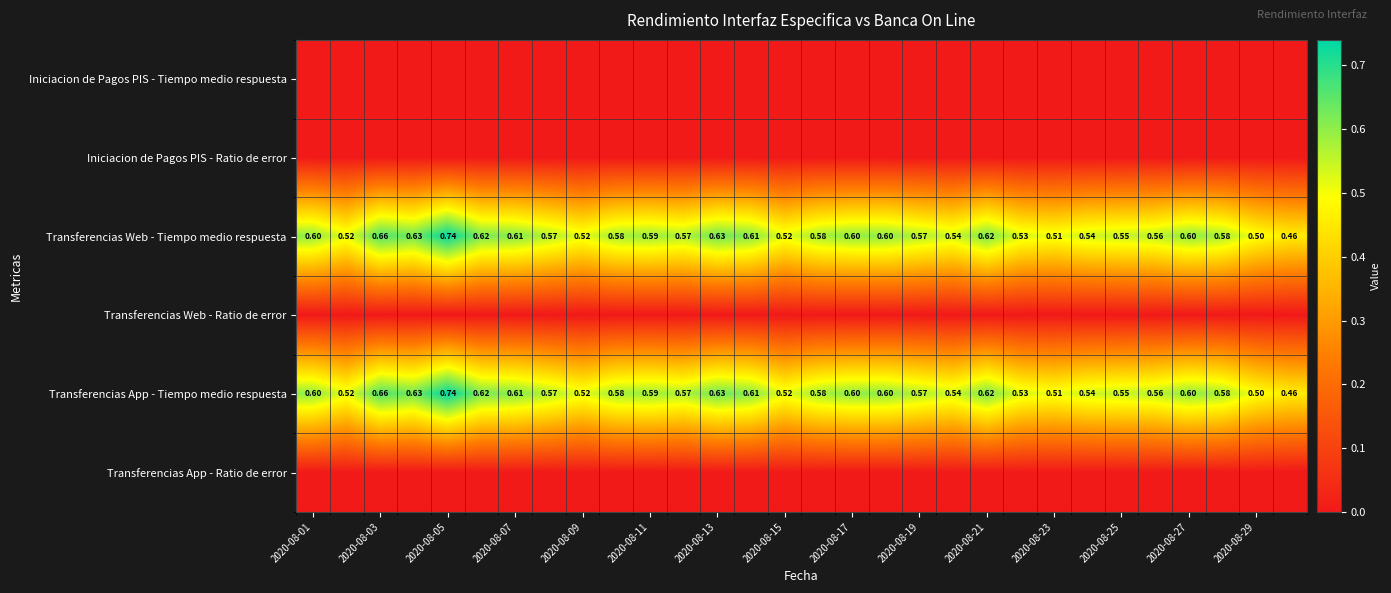

At which label does Transferencias App - Tiempo medio respuesta reach its peak?

2020-08-05